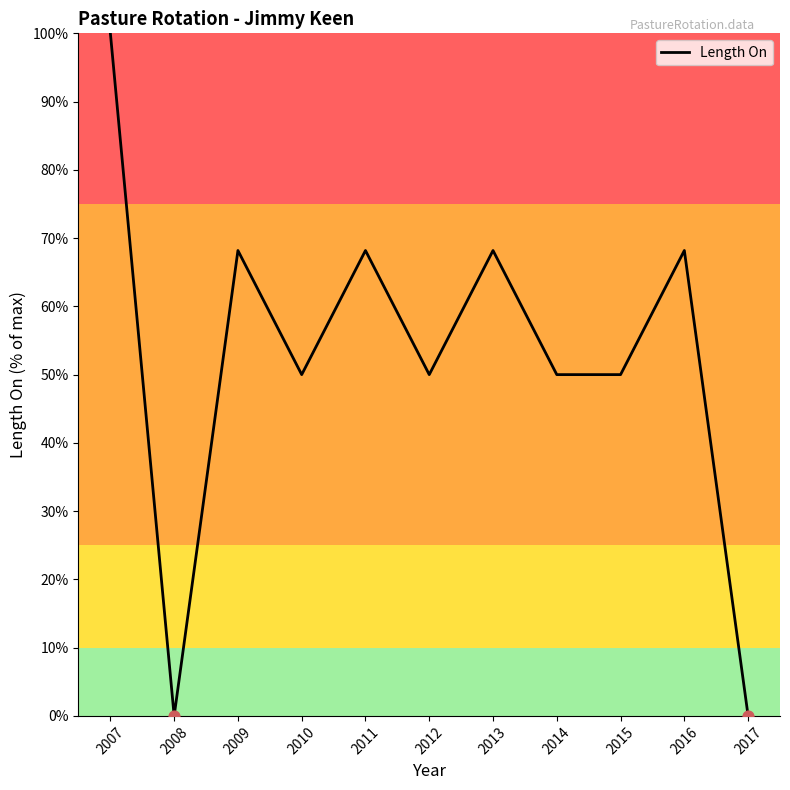

Between 2013 and 2008, which is larger?

2013